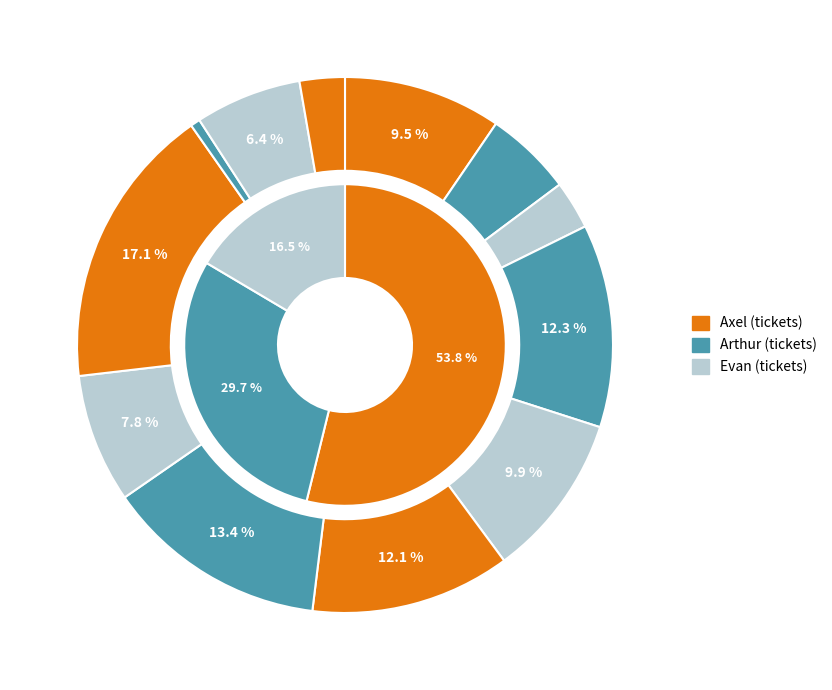

How many slices are in this pie chart?

12